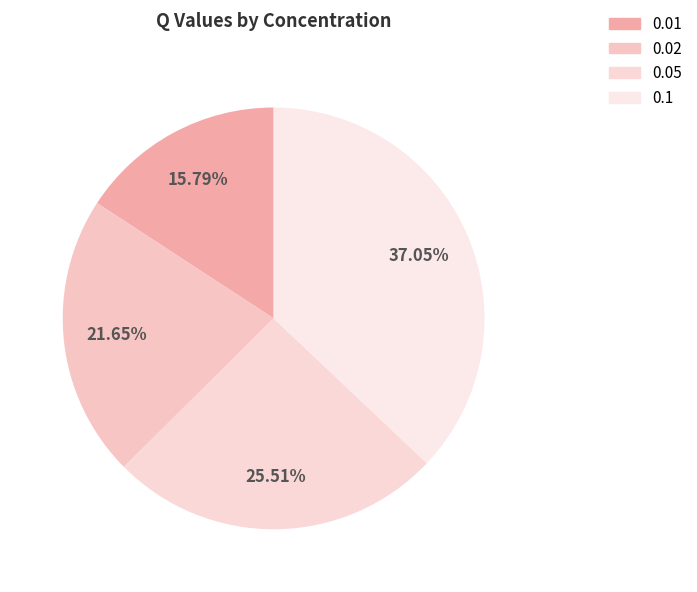

What percentage is the 0.01 slice, to the nearest percent?

16%